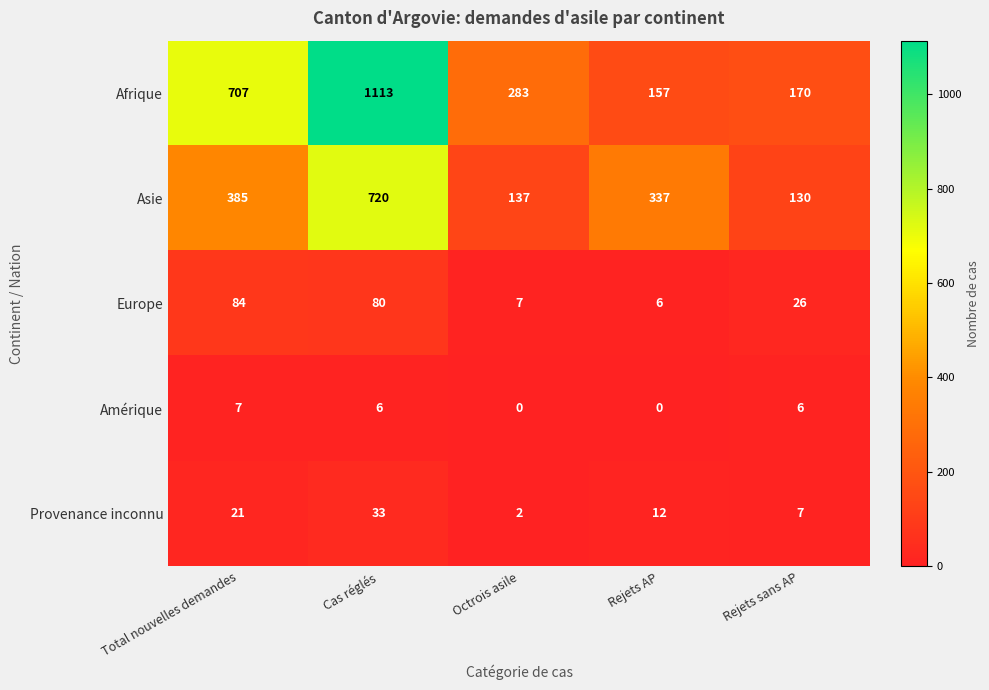

How many positive values does the Amérique series have?

3